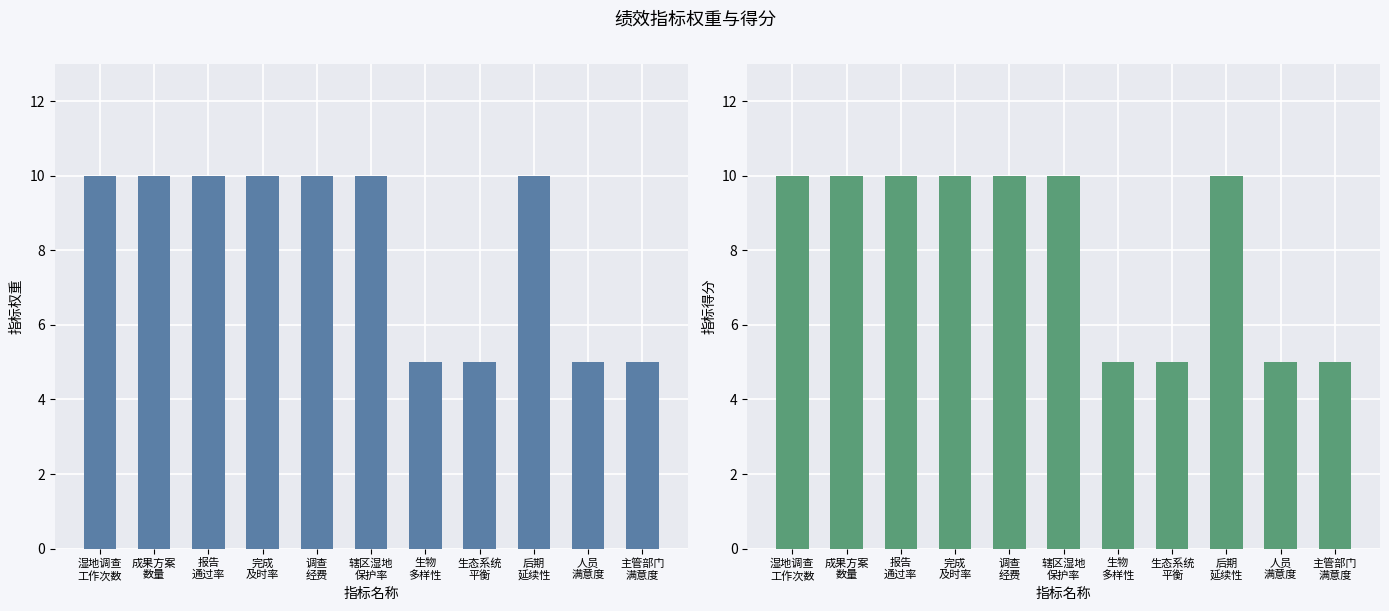

What is the average value of the 指标权重 series?

8